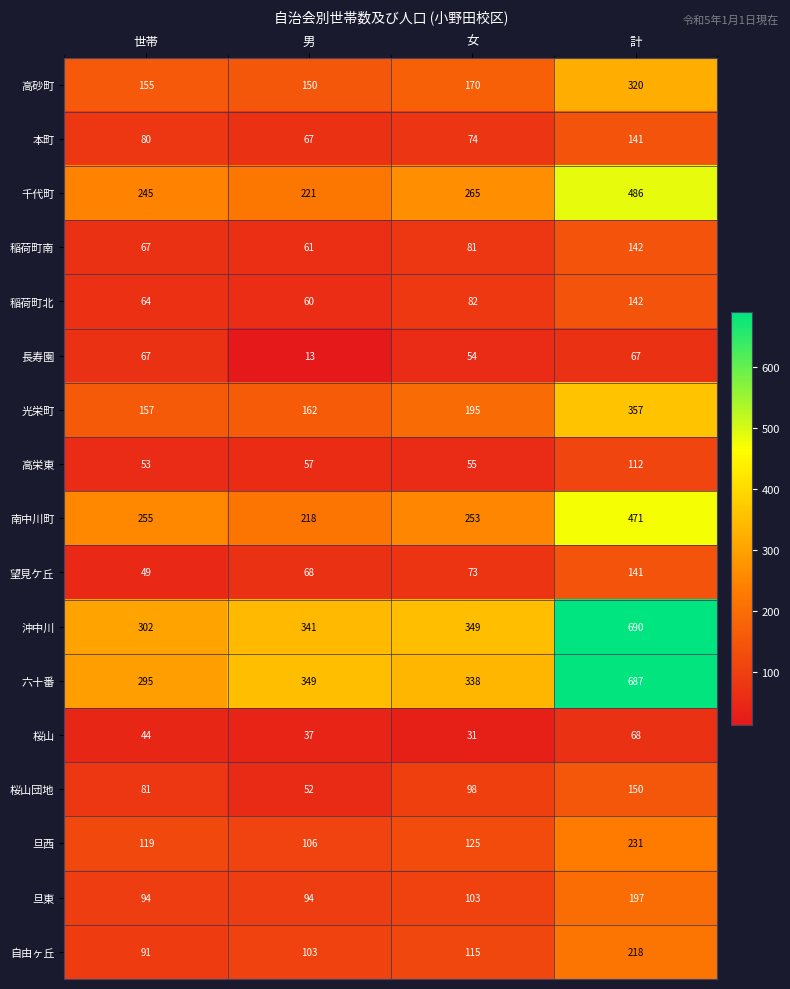

What is the sum of all 本町 values?

362